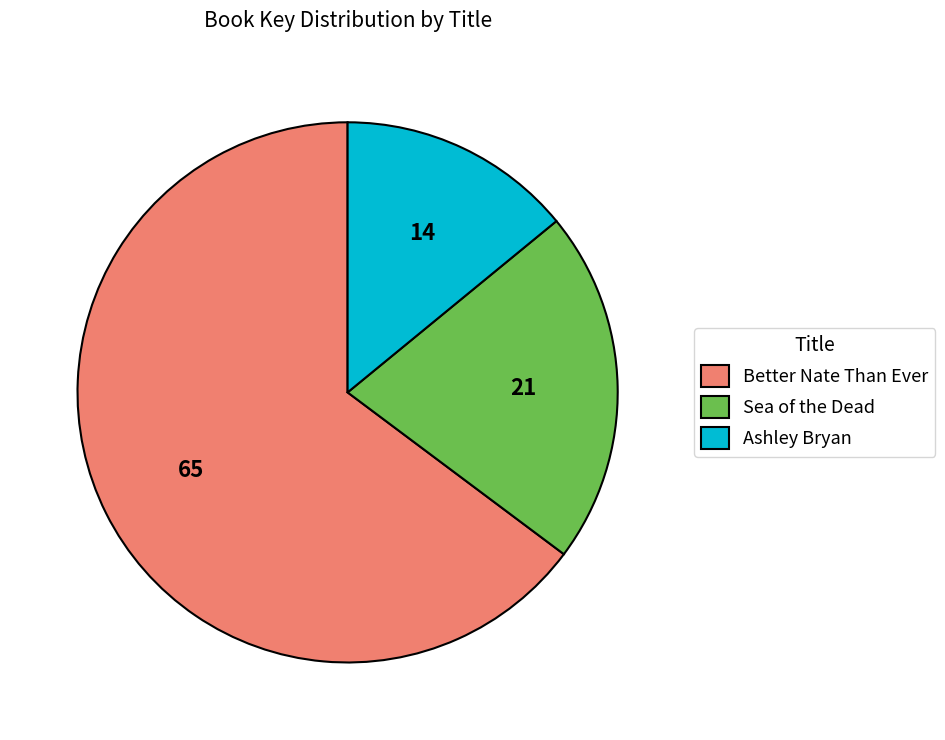

Which slice is the smallest?

Ashley Bryan